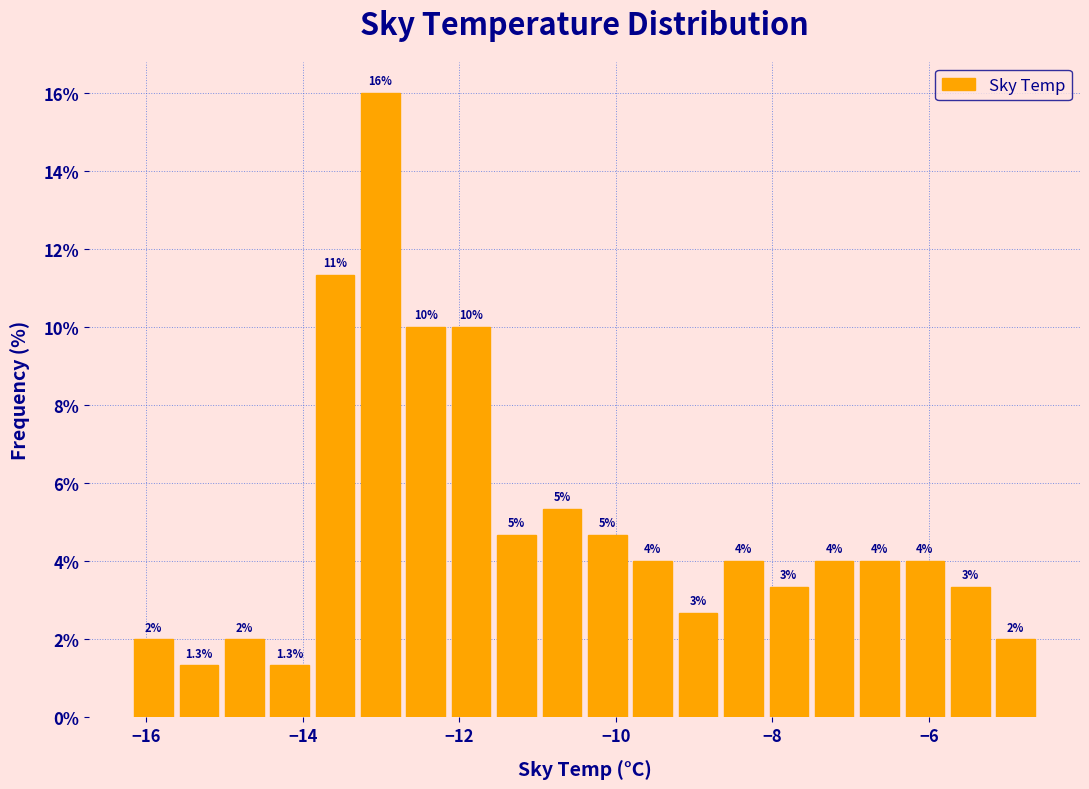

Around what value on the x-axis is the tallest bar? Give the approximate position of its centre, as read against the axis.

-13.0